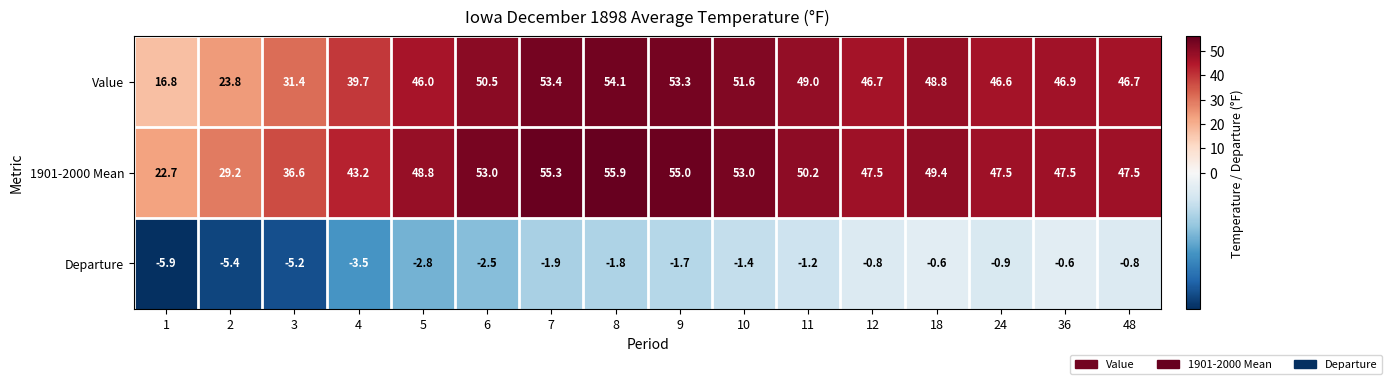

What is the sum of all Value values?

705.3